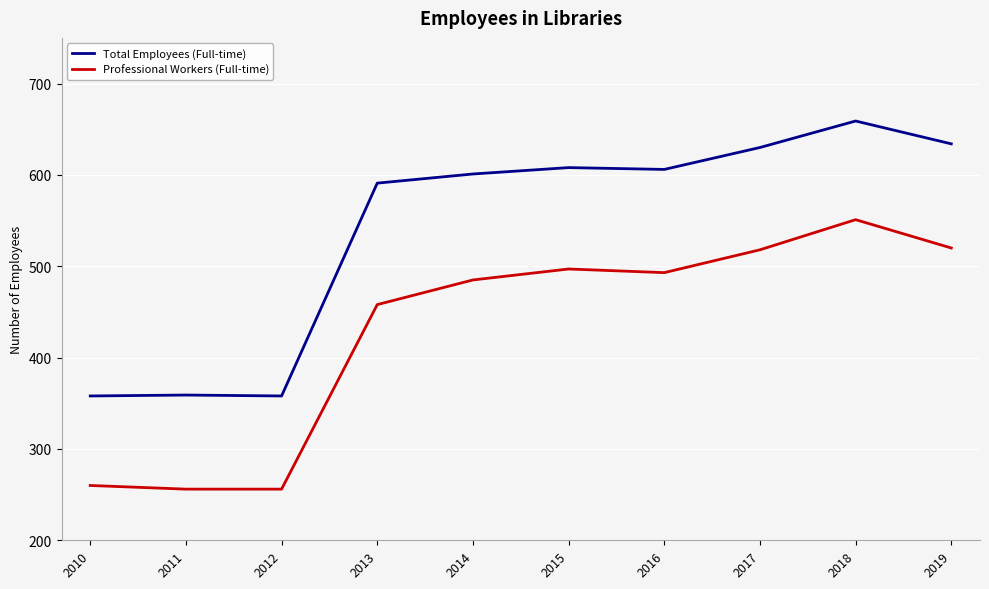

Where is Professional Workers (Full-time) nearest to the value 403?

2013